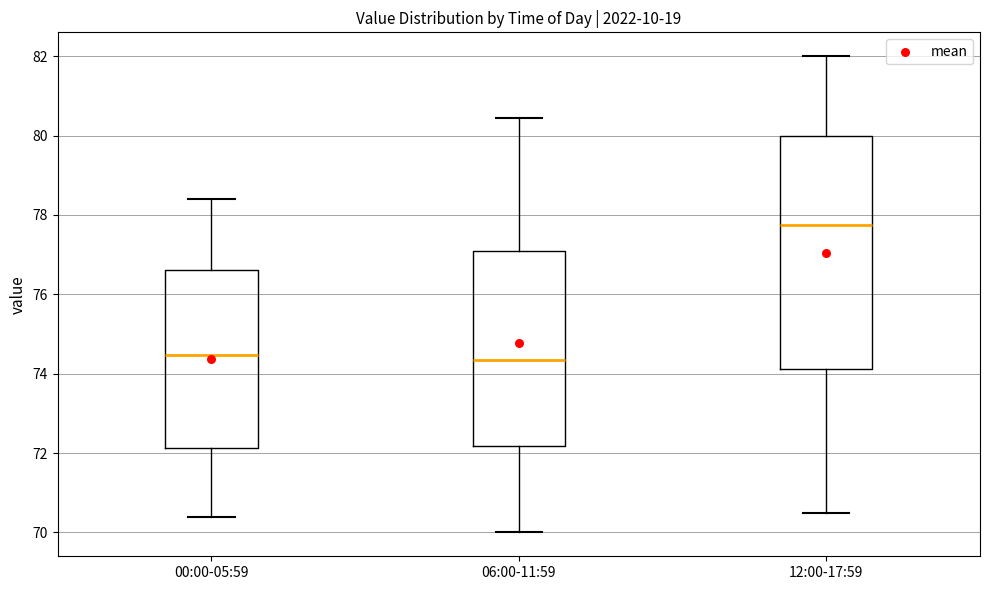

Where is the upper edge of the box for 06:00-11:59 on the y-axis? The values are not printed on the chart, so give them approximately, as read against the axis.

77.2